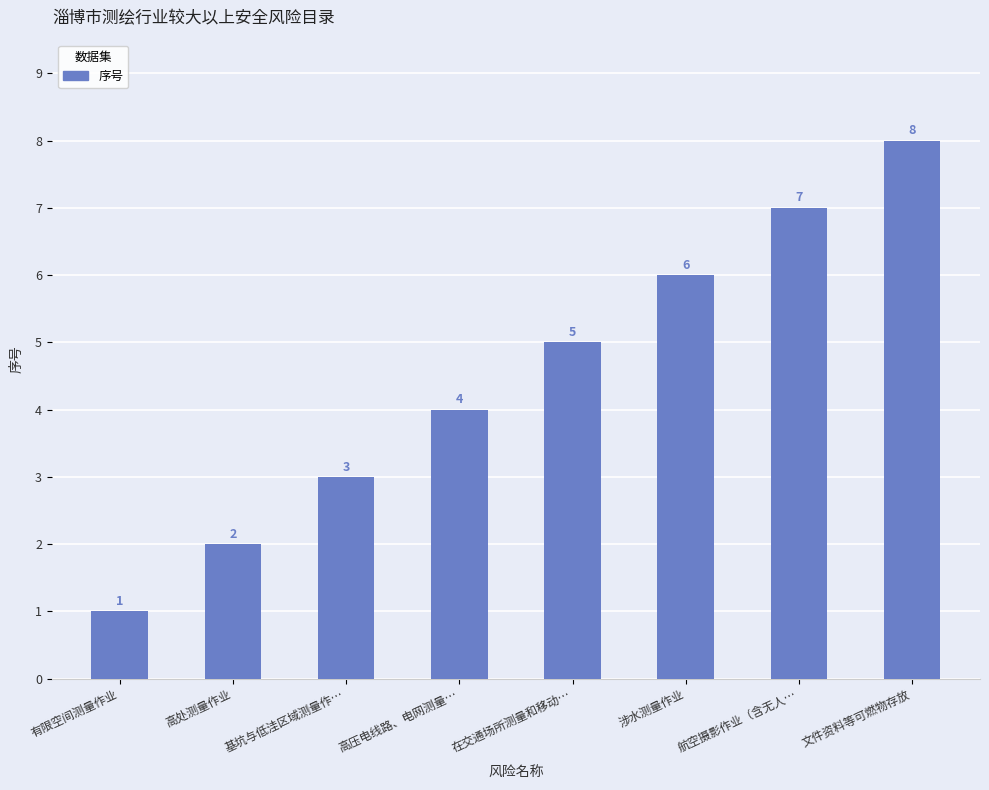

At which category does the chart reach its minimum across all series?

有限空间测量作业